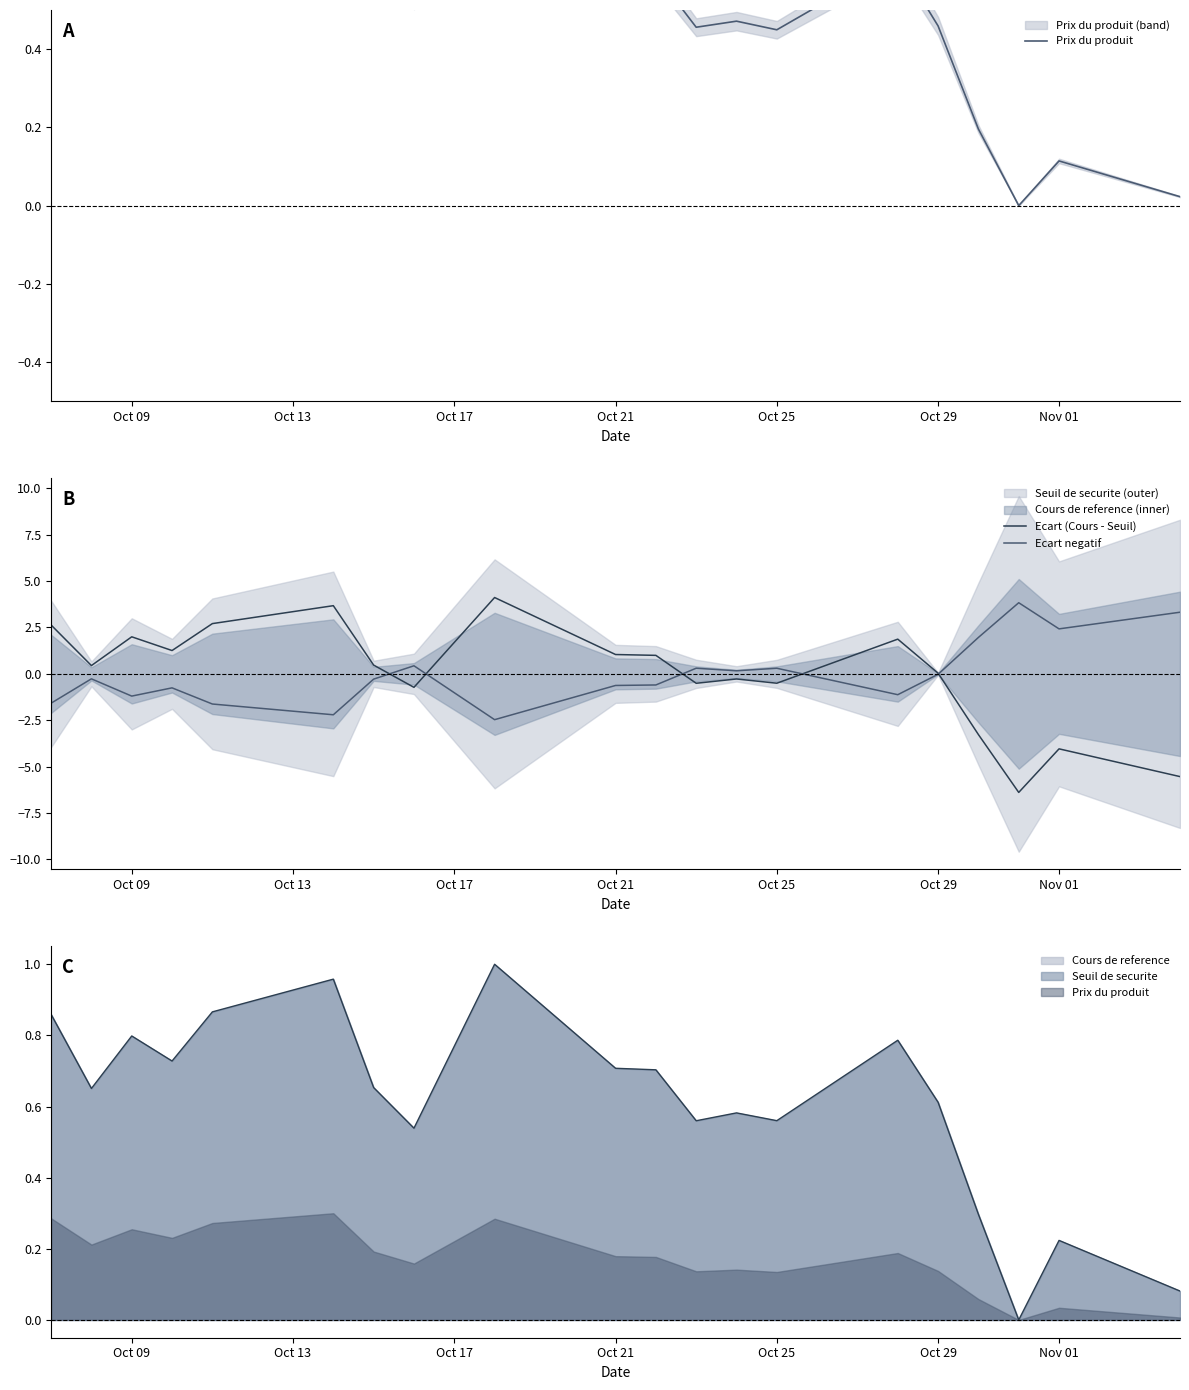

What is the value of the Prix du produit point at the 9th from the left?

0.5